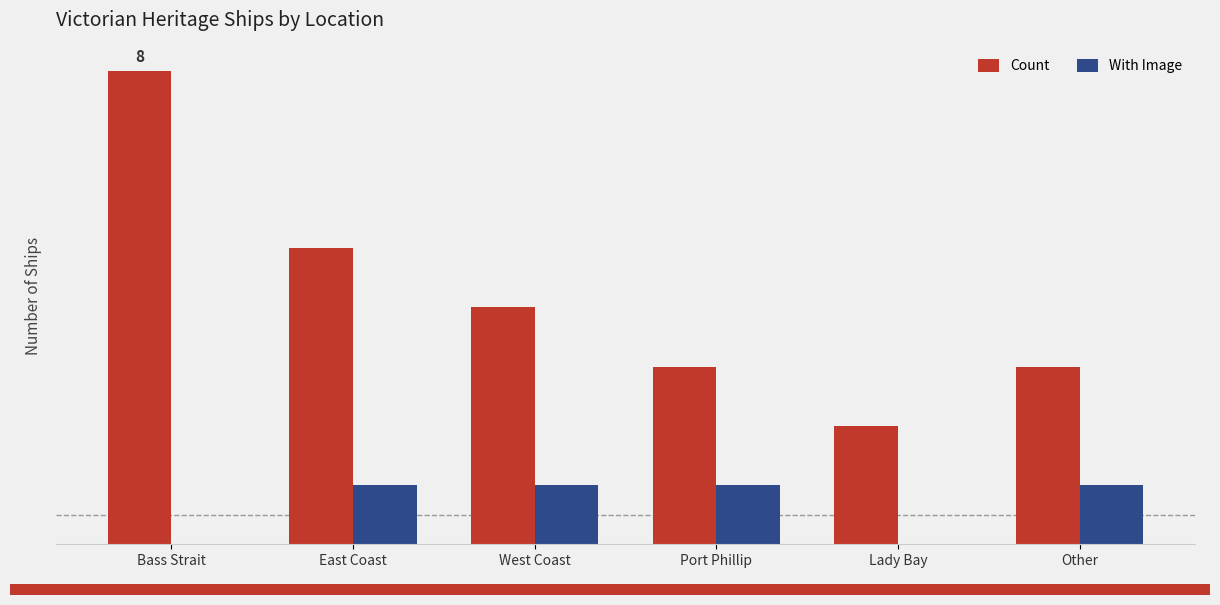

What is the maximum value for With Image?

1